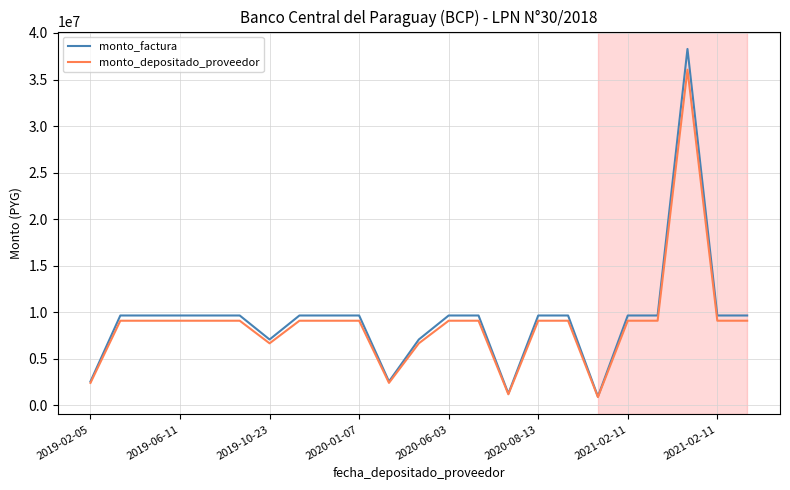

Which series has the widest spread of values?

monto_factura